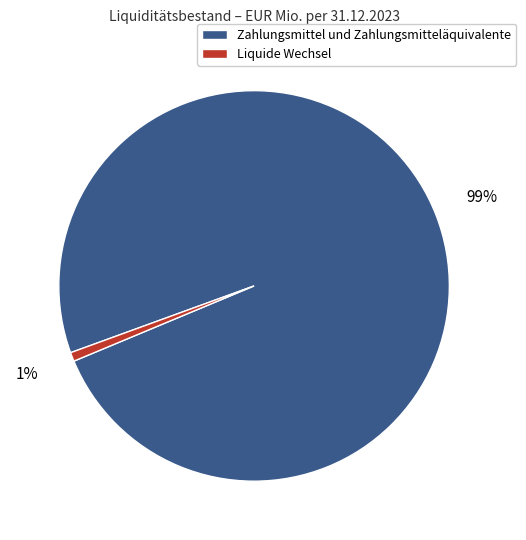

To the nearest percent, what percentage of the pie is Liquide Wechsel?

1%